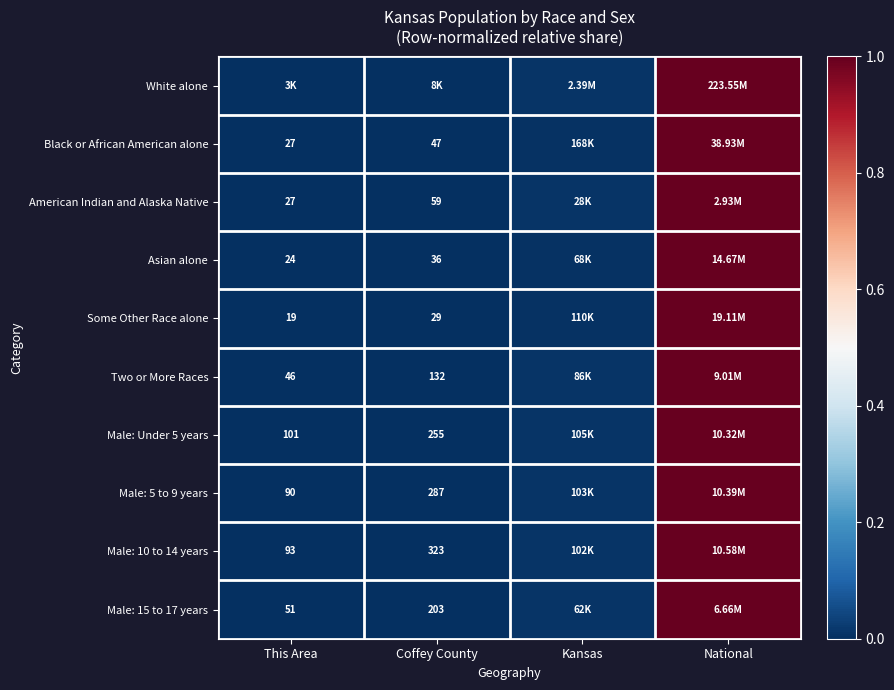

Rank the series at This Area from highest to lowest value.

White alone, Black or African American alone, American Indian and Alaska Native, Asian alone, Some Other Race alone, Two or More Races, Male: Under 5 years, Male: 5 to 9 years, Male: 10 to 14 years, Male: 15 to 17 years